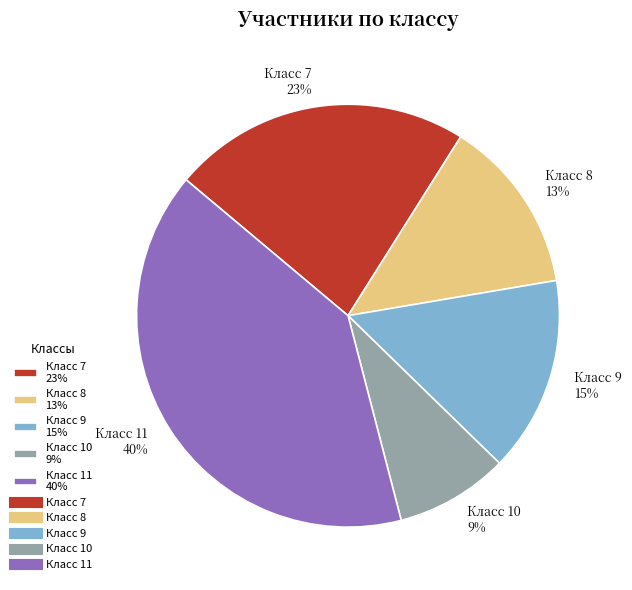

Between Класс 11 40% and Класс 9 15%, which is larger?

Класс 11 40%